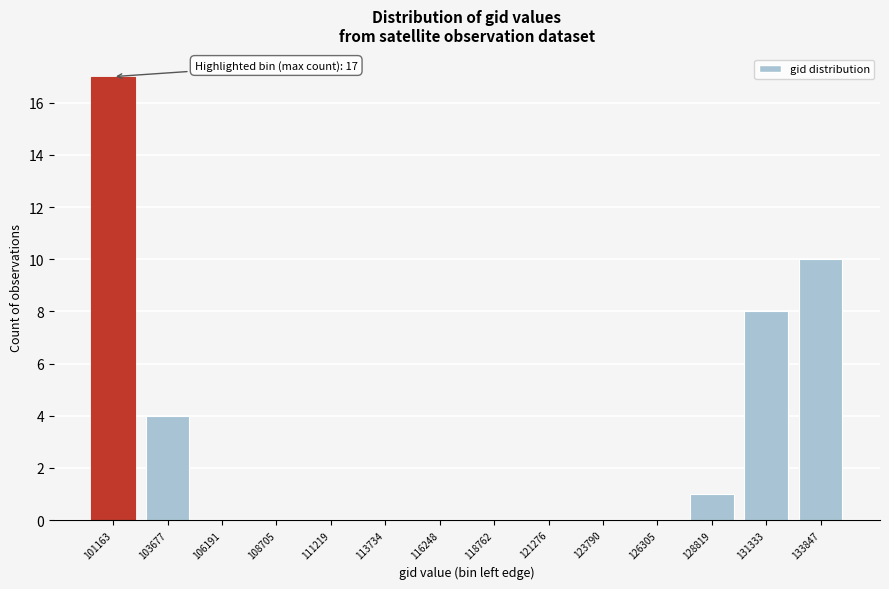

Reading left to right, extract all data points from this chart.

101163=17	103677=4	106191=0	108705=0	111219=0	113734=0	116248=0	118762=0	121276=0	123790=0	126305=0	128819=1	131333=8	133847=10